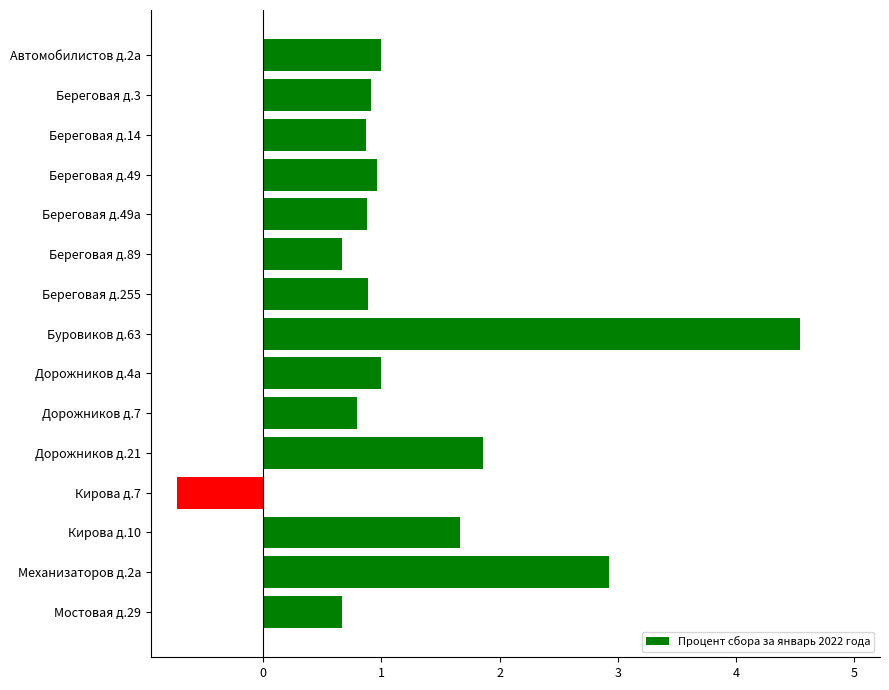

What is the minimum value shown in the chart?

-0.7